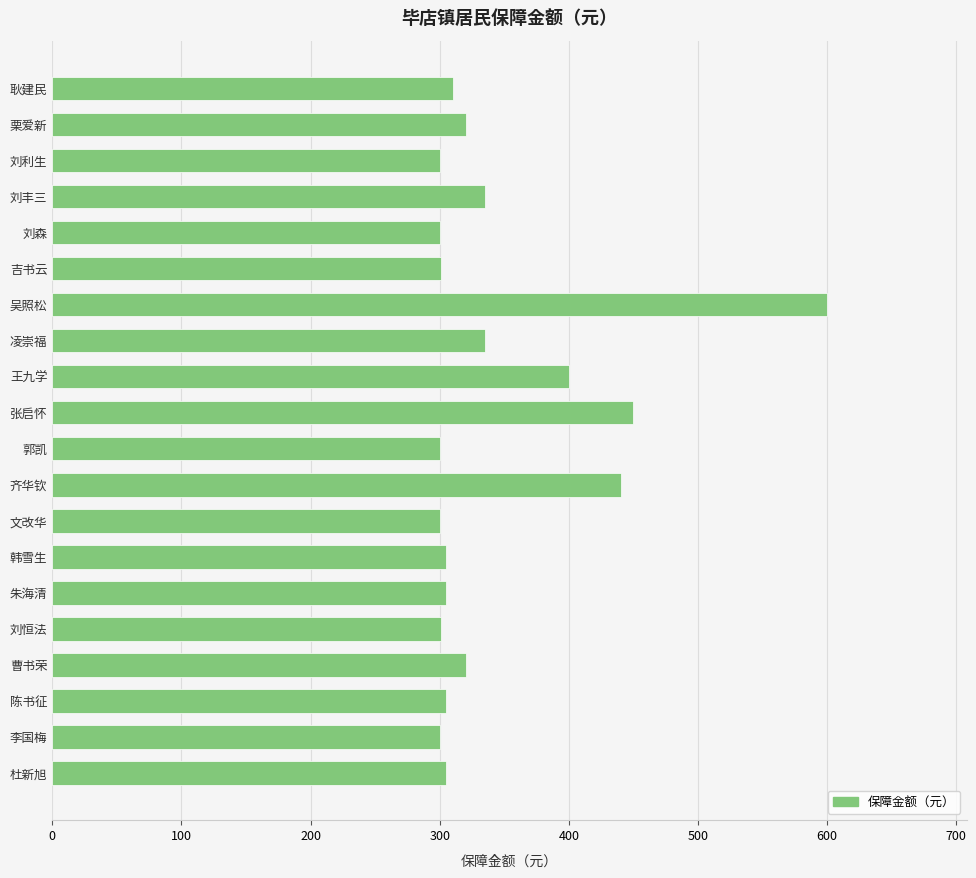

What is the difference between the values at 朱海清 and 刘丰三?

30